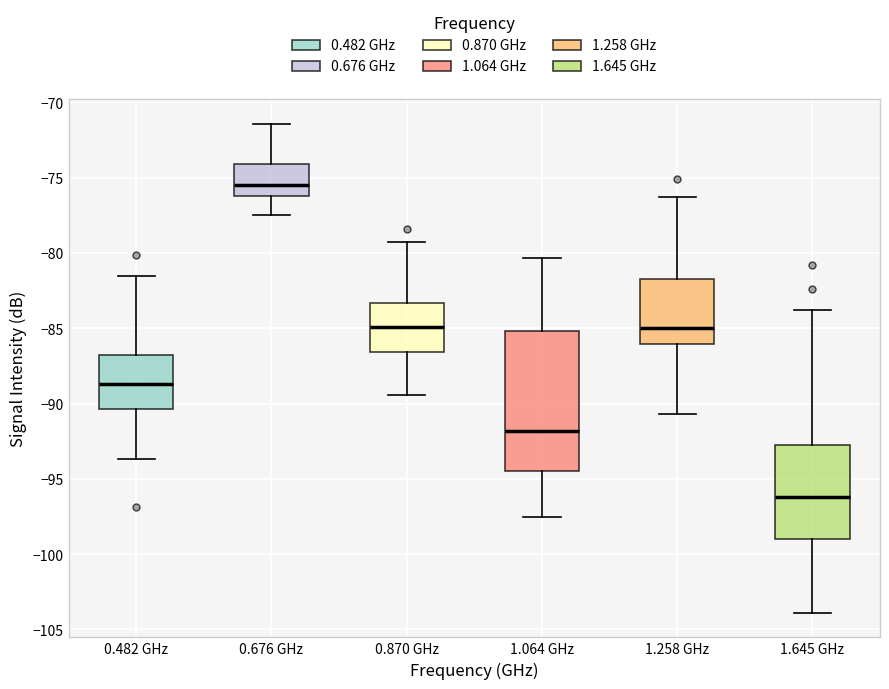

Comparing the boxes themselves (not the whiskers), which one is the tallest?

1.064 GHz